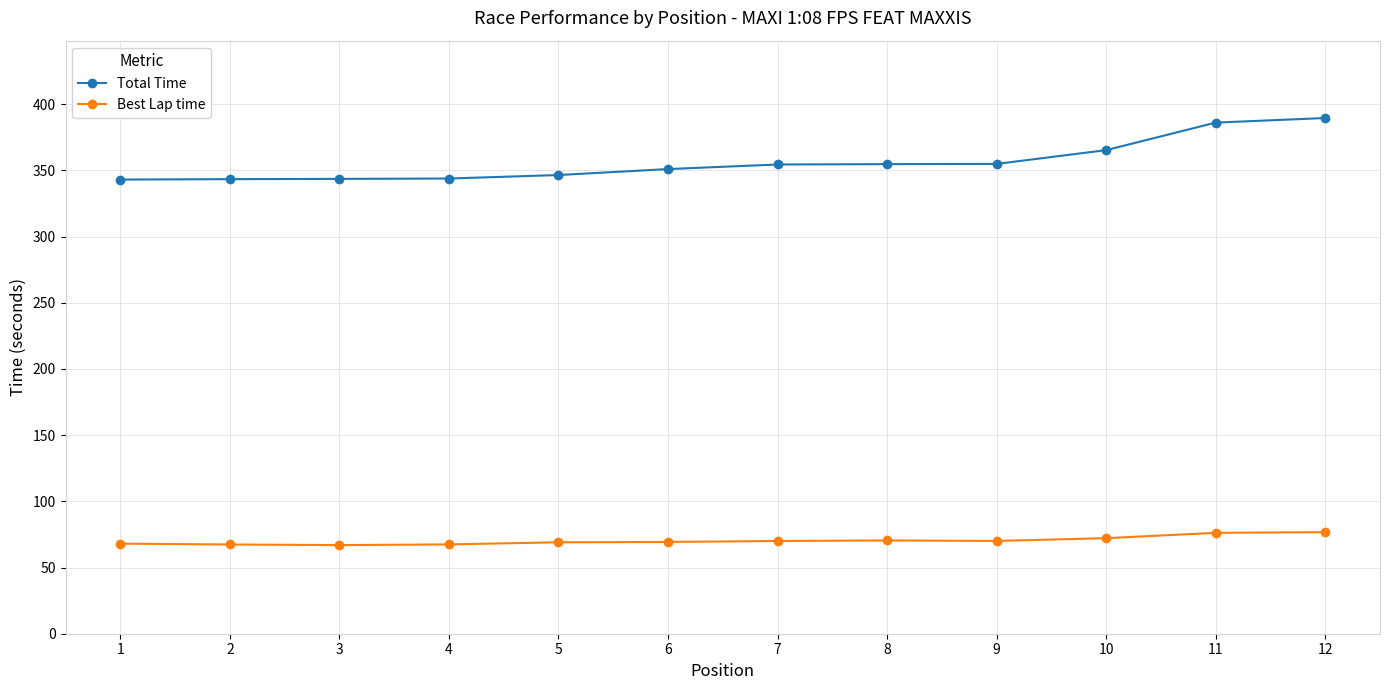

The value of Total Time at 4 is 343.8. True or false?

True